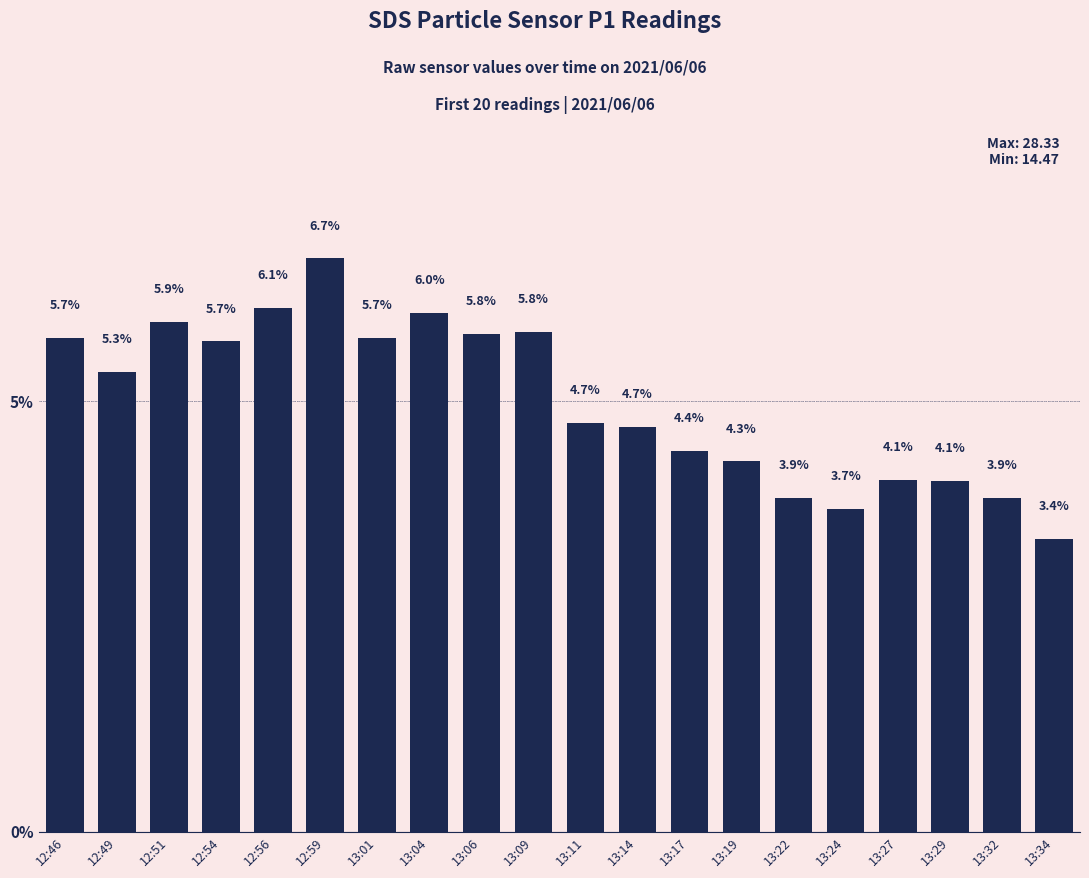

Reading left to right, what are all the values shown in this chart?

5.7	5.3	5.9	5.7	6.1	6.7	5.7	6.0	5.8	5.8	4.7	4.7	4.4	4.3	3.9	3.7	4.1	4.1	3.9	3.4